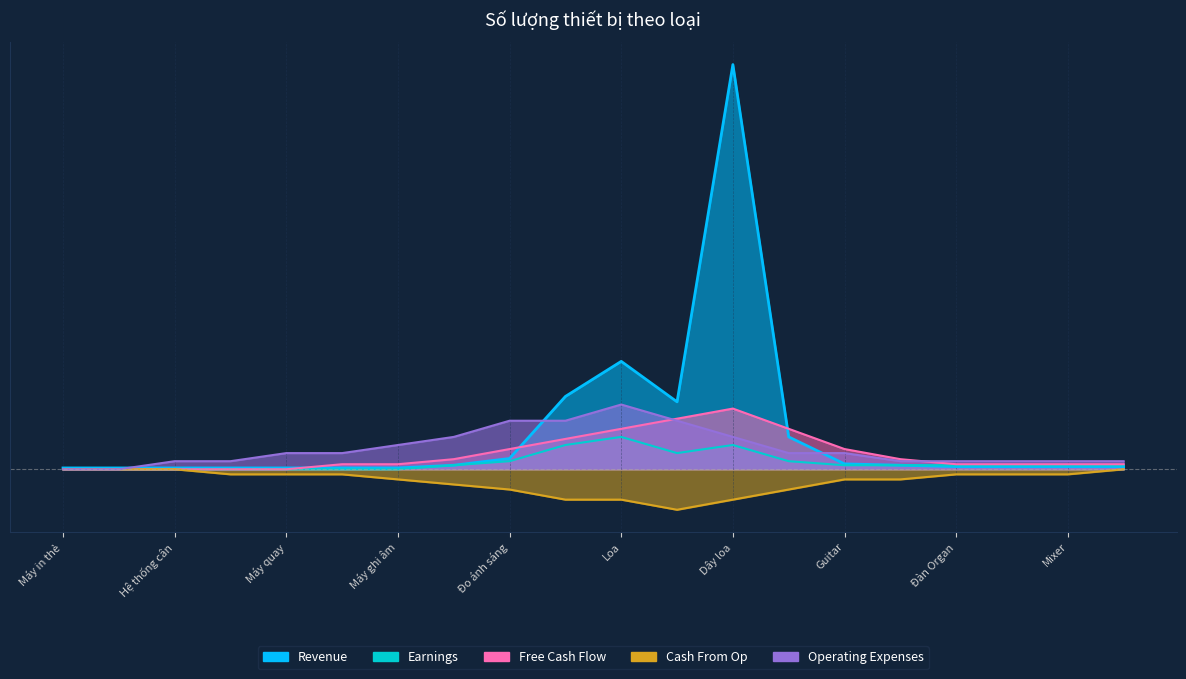

Reading right to left, what are all the values shown in this chart?

Revenue: Equalizer=0.1	Mixer=0.1	Đàn Piano=0.1	Đàn Organ=0.1	Trống gỗ=0.1	Guitar=0.1	Âm ly=0.8	Dây loa=10.0	Đèn=1.7	Loa=2.7	Micro=1.8	Đo ánh sáng=0.3	Đo âm thanh=0.1	Máy ghi âm=0.0	Máy ảnh 2=0.0	Máy quay=0.0	Máy ảnh 1=0.0	Hệ thống cân=0.0	Máy in phủ=0.0	Máy in thẻ=0.0
Earnings: Equalizer=0.1	Mixer=0.1	Đàn Piano=0.1	Đàn Organ=0.1	Trống gỗ=0.1	Guitar=0.1	Âm ly=0.2	Dây loa=0.6	Đèn=0.4	Loa=0.8	Micro=0.6	Đo ánh sáng=0.2	Đo âm thanh=0.1	Máy ghi âm=0.0	Máy ảnh 2=0.0	Máy quay=0.0	Máy ảnh 1=0.0	Hệ thống cân=0.0	Máy in phủ=0.0	Máy in thẻ=0.0
Free Cash Flow: Equalizer=0.1	Mixer=0.1	Đàn Piano=0.1	Đàn Organ=0.1	Trống gỗ=0.2	Guitar=0.5	Âm ly=1.0	Dây loa=1.5	Đèn=1.2	Loa=1.0	Micro=0.8	Đo ánh sáng=0.5	Đo âm thanh=0.2	Máy ghi âm=0.1	Máy ảnh 2=0.1	Máy quay=0.0	Máy ảnh 1=0.0	Hệ thống cân=0.0	Máy in phủ=0.0	Máy in thẻ=0.0
Cash From Op: Equalizer=-0.0	Mixer=-0.1	Đàn Piano=-0.1	Đàn Organ=-0.1	Trống gỗ=-0.2	Guitar=-0.2	Âm ly=-0.5	Dây loa=-0.8	Đèn=-1.0	Loa=-0.8	Micro=-0.8	Đo ánh sáng=-0.5	Đo âm thanh=-0.4	Máy ghi âm=-0.2	Máy ảnh 2=-0.1	Máy quay=-0.1	Máy ảnh 1=-0.1	Hệ thống cân=-0.0	Máy in phủ=-0.0	Máy in thẻ=-0.0
Operating Expenses: Equalizer=0.2	Mixer=0.2	Đàn Piano=0.2	Đàn Organ=0.2	Trống gỗ=0.2	Guitar=0.4	Âm ly=0.4	Dây loa=0.8	Đèn=1.2	Loa=1.6	Micro=1.2	Đo ánh sáng=1.2	Đo âm thanh=0.8	Máy ghi âm=0.6	Máy ảnh 2=0.4	Máy quay=0.4	Máy ảnh 1=0.2	Hệ thống cân=0.2	Máy in phủ=0.0	Máy in thẻ=0.0